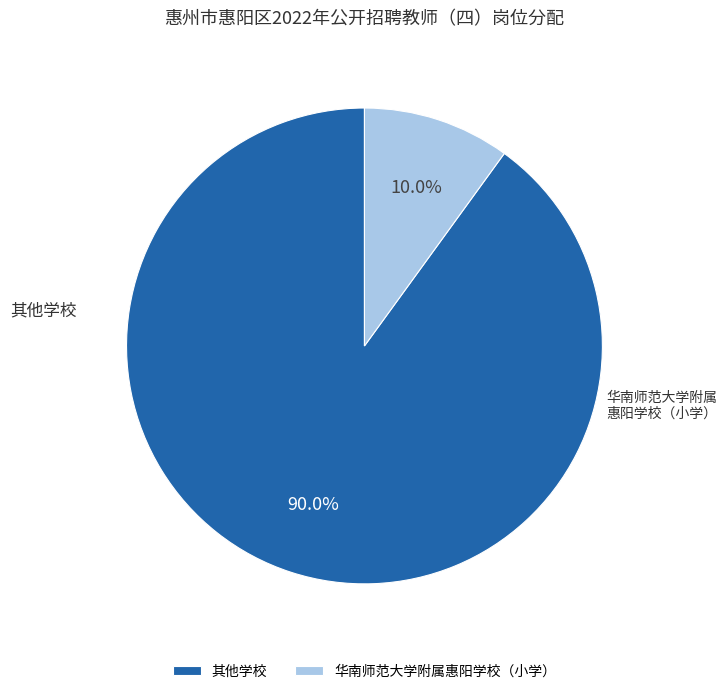

Which has a higher value, 华南师范大学附属惠阳学校（小学） or 其他学校?

其他学校